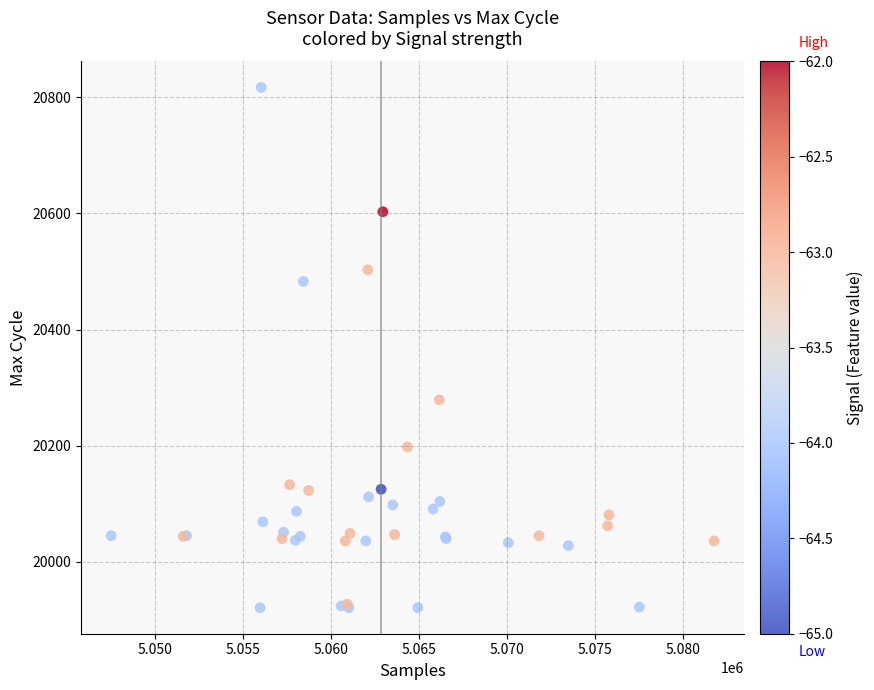

What Y value in the scatter plot is closest to 20369?

20279